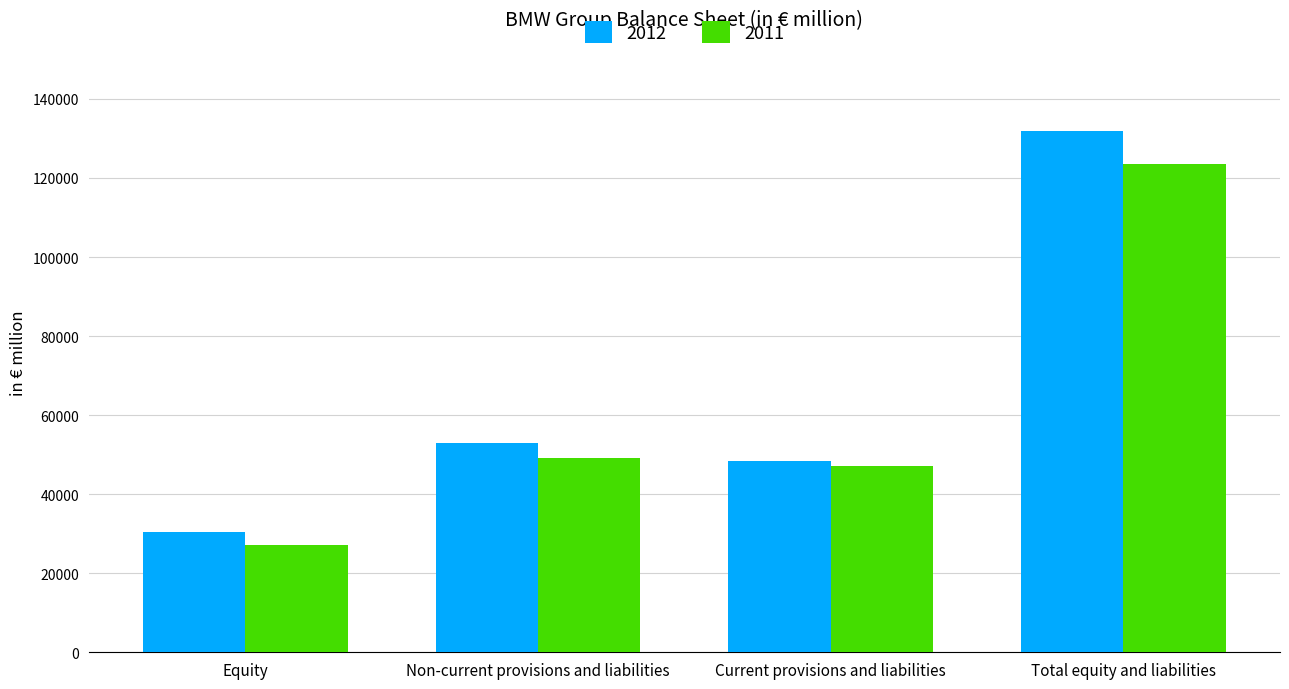

Are the bars grouped side by side (vs. stacked)?

Yes